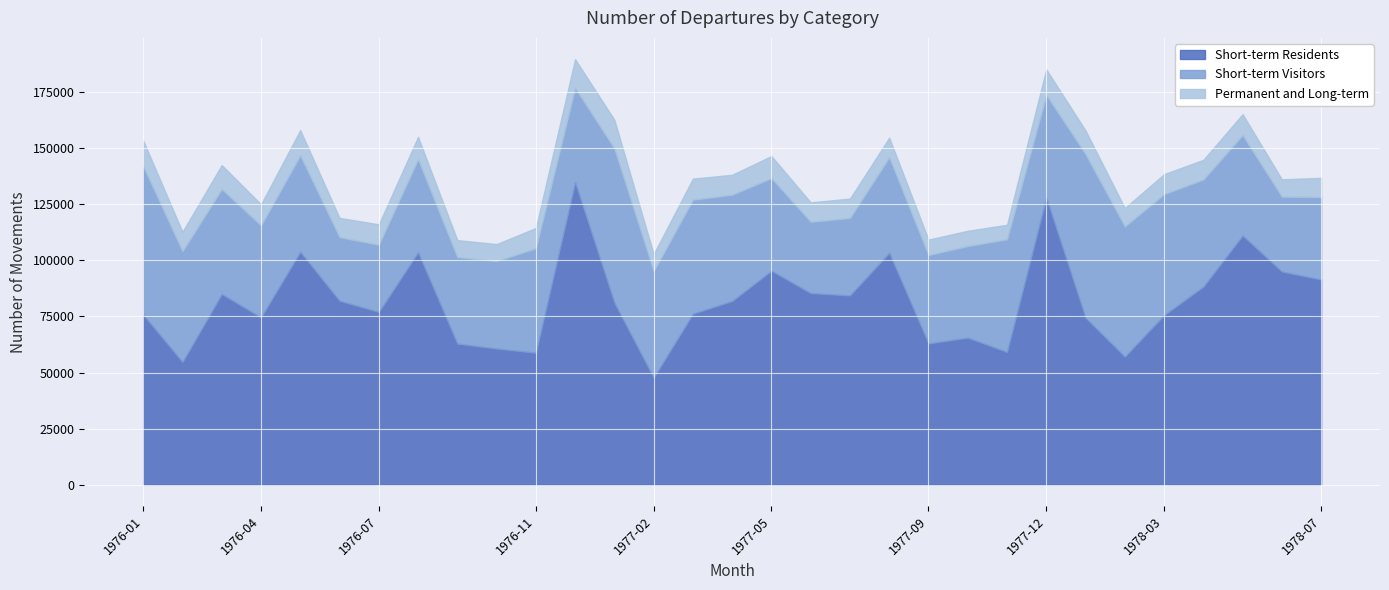

At which category does Short-term Residents reach its first local peak?

1976-03